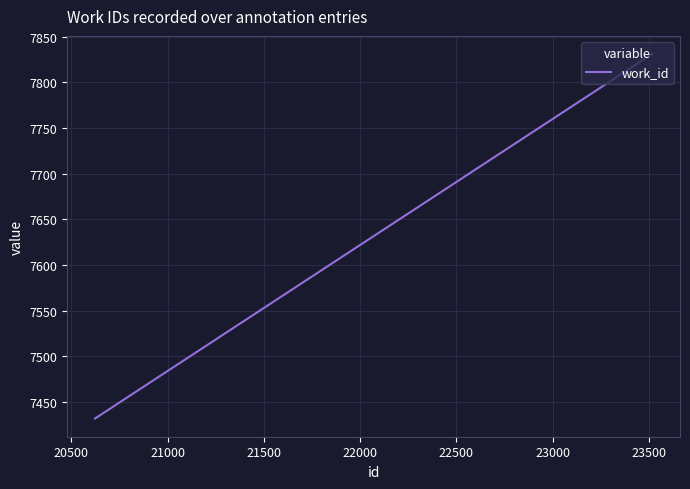

What is the sum of all values?

23094